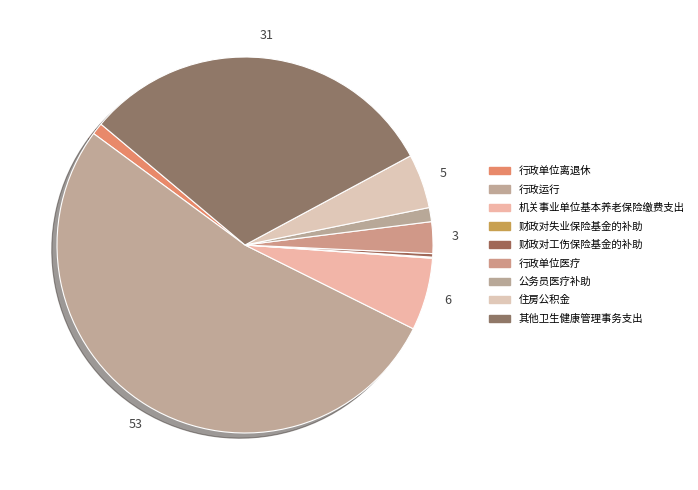

To the nearest percent, what is the difference between the 财政对失业保险基金的补助 and 行政运行 slice percentages?

53%